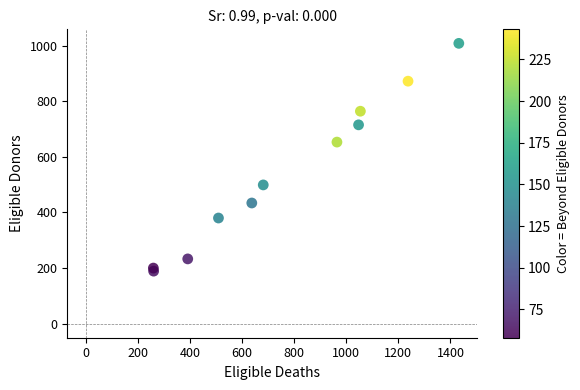

What Y value in the scatter plot is closest to 598?

653